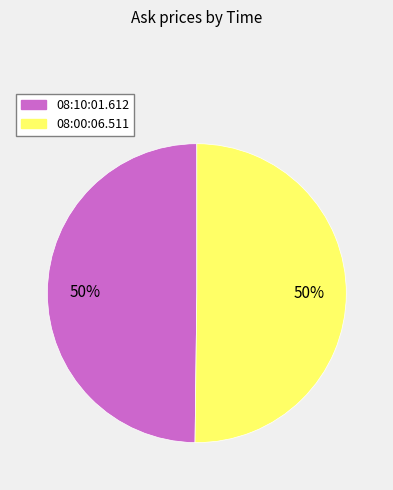

To the nearest percent, what percentage of the pie is 08:00:06.511?

50%